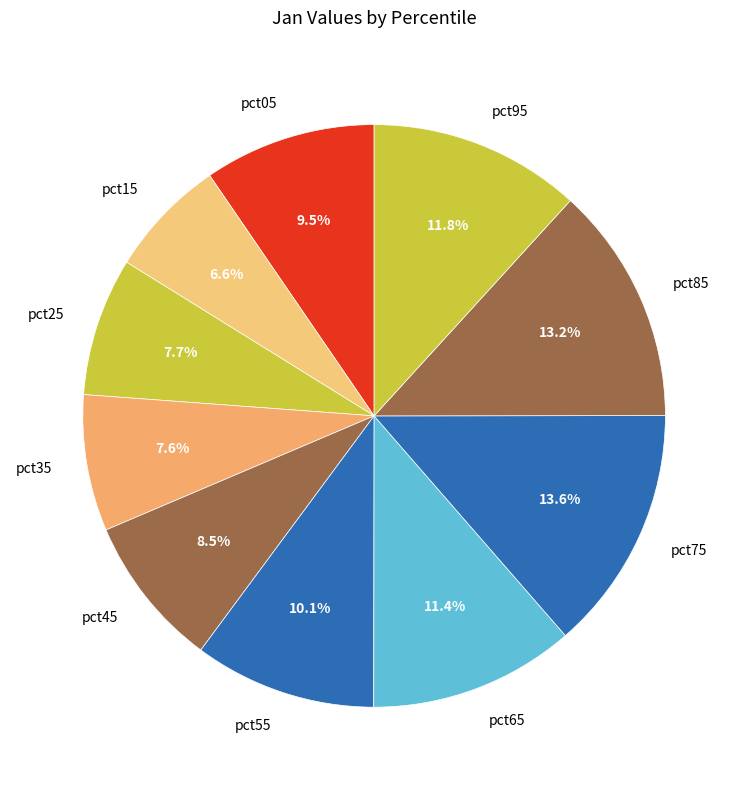

To the nearest percent, what percentage of the pie is pct15?

7%